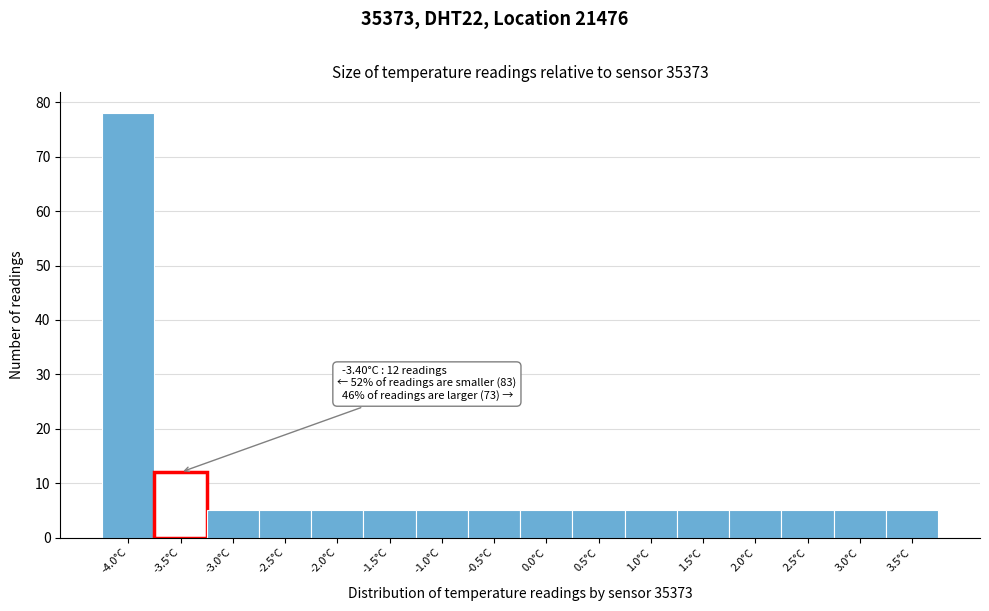

Reading left to right, extract all data points from this chart.

-4.0°C=78	-3.5°C=12	-3.0°C=5	-2.5°C=5	-2.0°C=5	-1.5°C=5	-1.0°C=5	-0.5°C=5	0.0°C=5	0.5°C=5	1.0°C=5	1.5°C=5	2.0°C=5	2.5°C=5	3.0°C=5	3.5°C=5